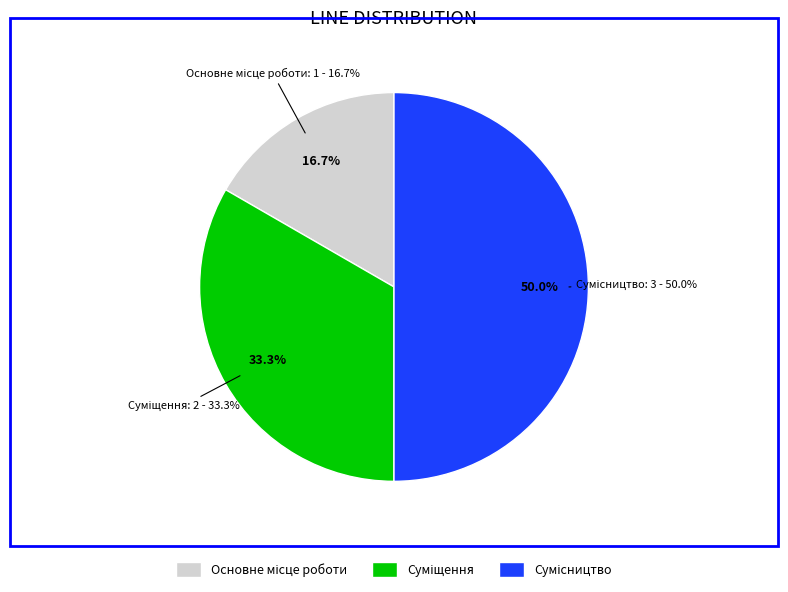

To the nearest percent, what is the difference between the Сумісництво and Суміщення slice percentages?

17%